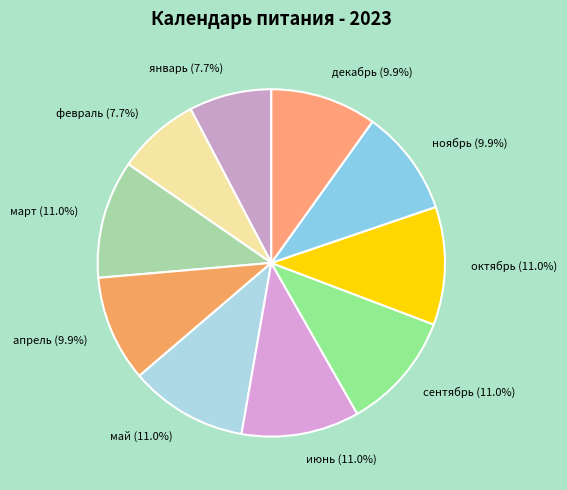

How many segments does this pie chart have?

10